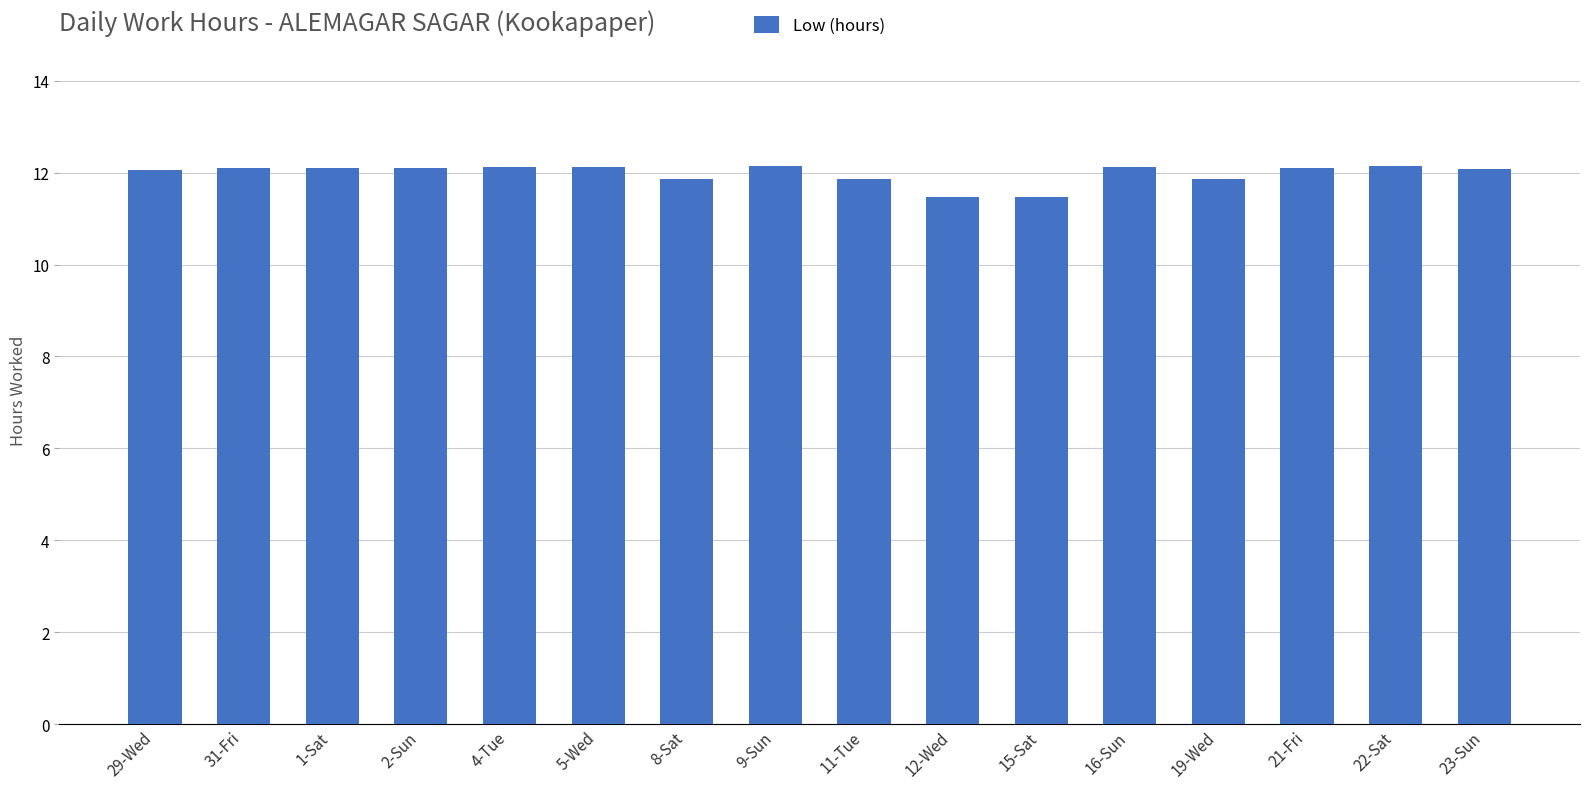

The chart shows a value of 12.1 at 22-Sat. True or false?

True